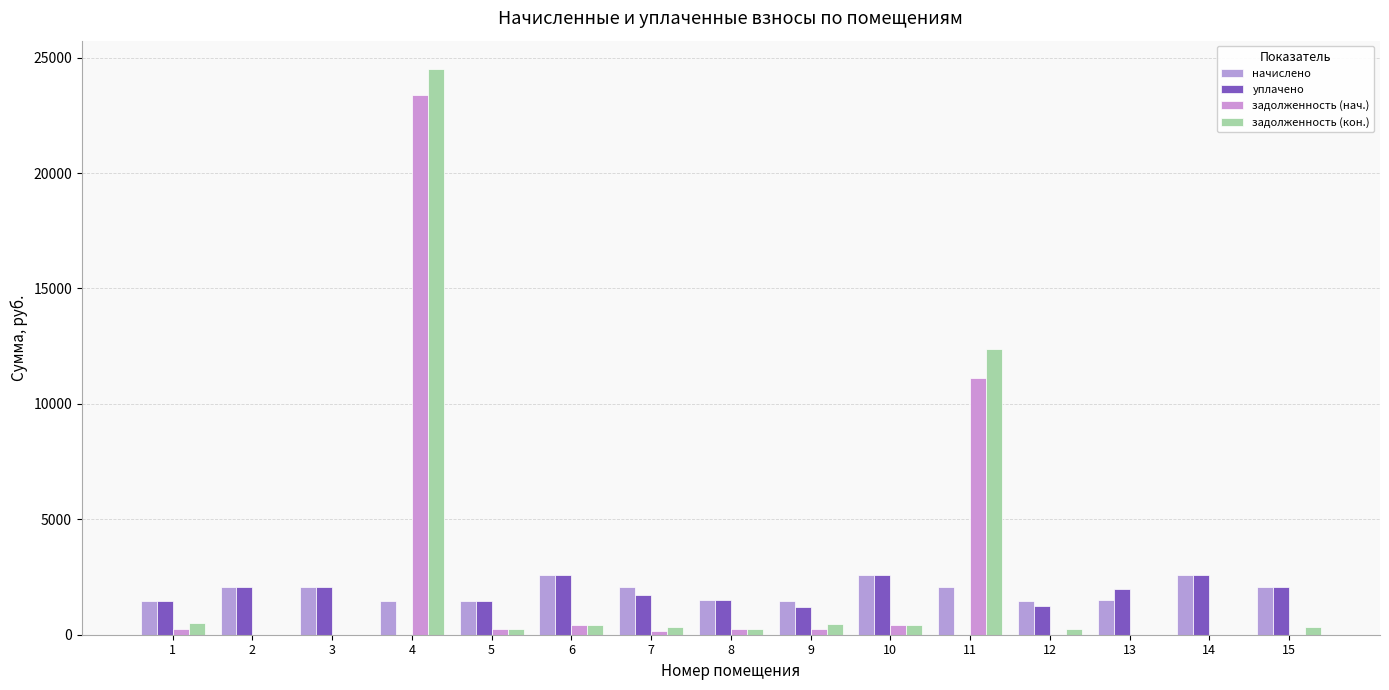

How many series are shown in this chart?

4